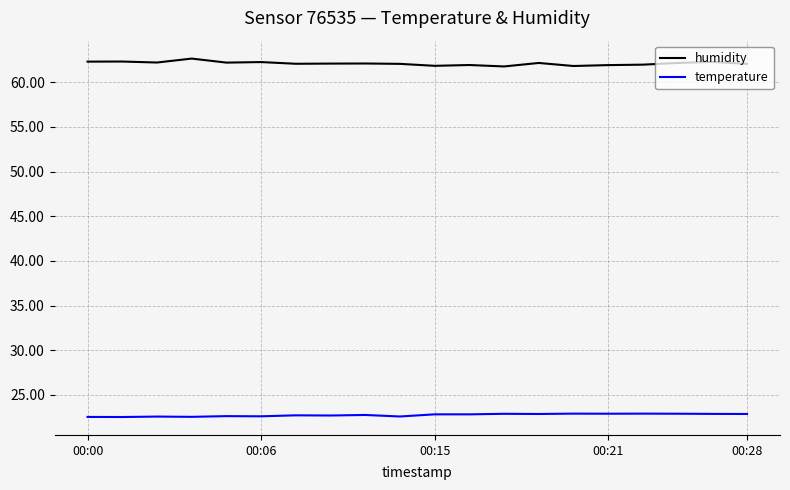

List the series in order of their peak value, lowest first.

temperature, humidity